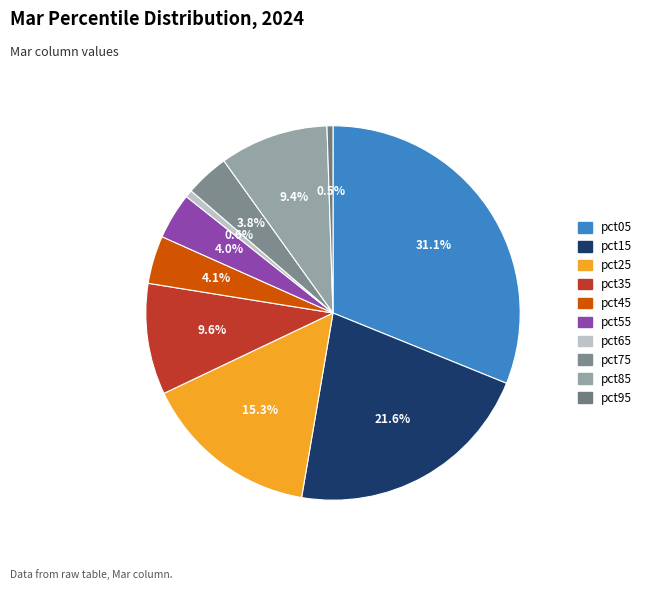

Does pct45 represent more than half of the total?

No